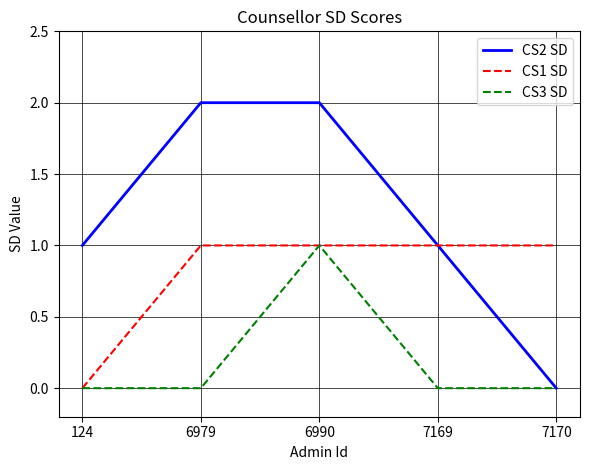

True or false: CS1 SD has a value of 1 at 124.

False